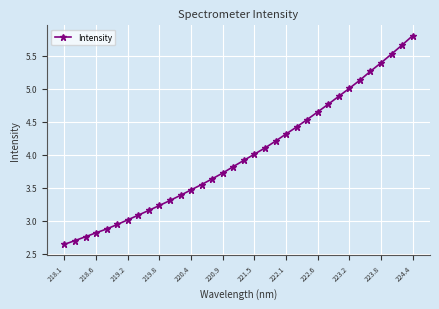

What is the average value?

4.0